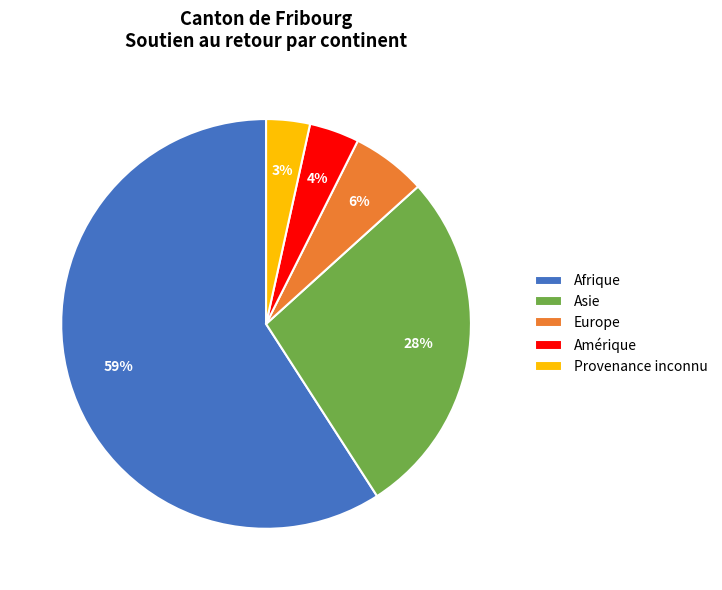

Which slice is the largest?

Afrique